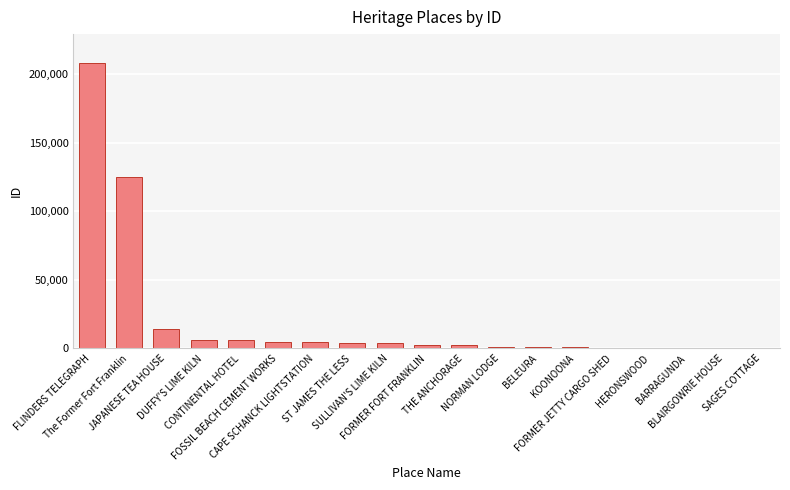

Where does the data first go above 2322?

FLINDERS TELEGRAPH